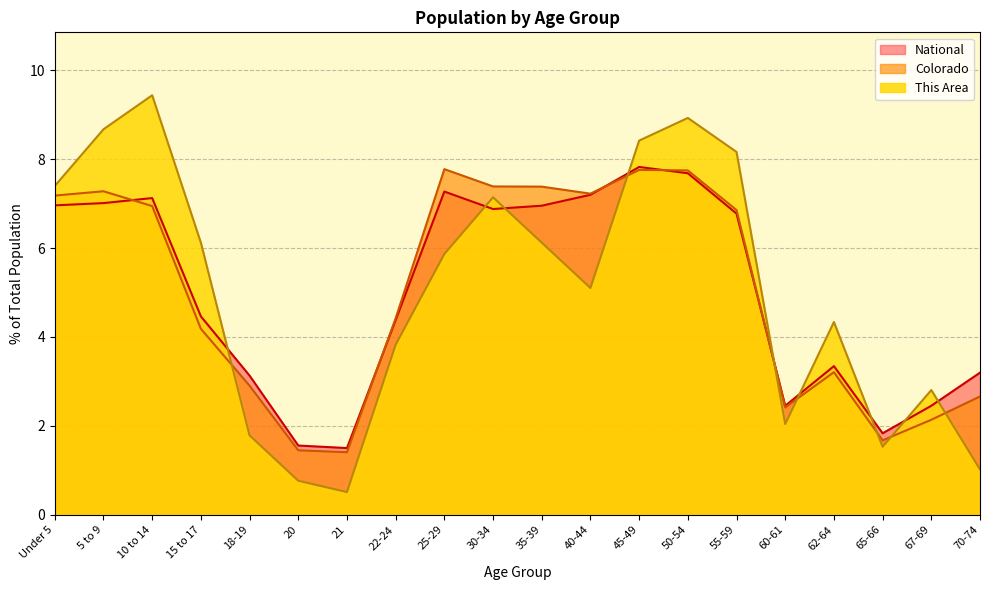

Where does the Colorado series first go above 6?

Under 5